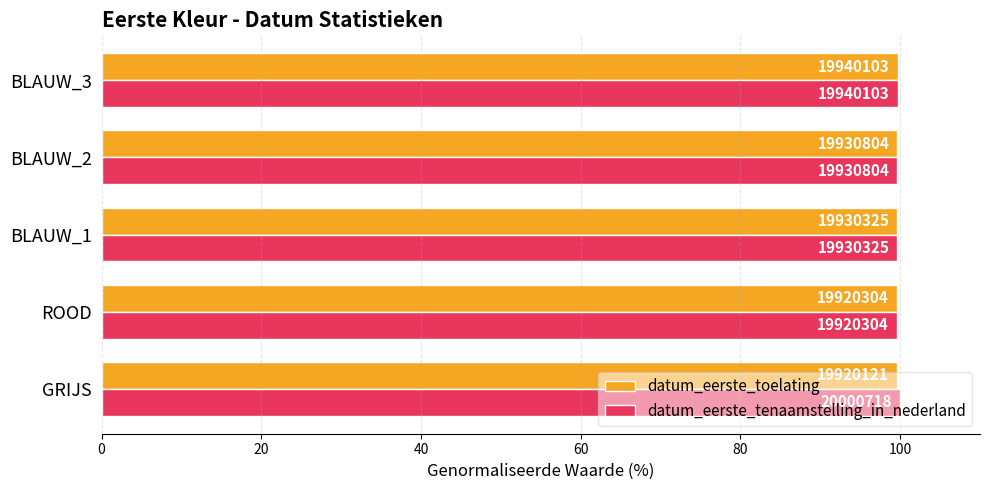

Rank the series by their average value, from lowest to highest.

datum_eerste_toelating, datum_eerste_tenaamstelling_in_nederland